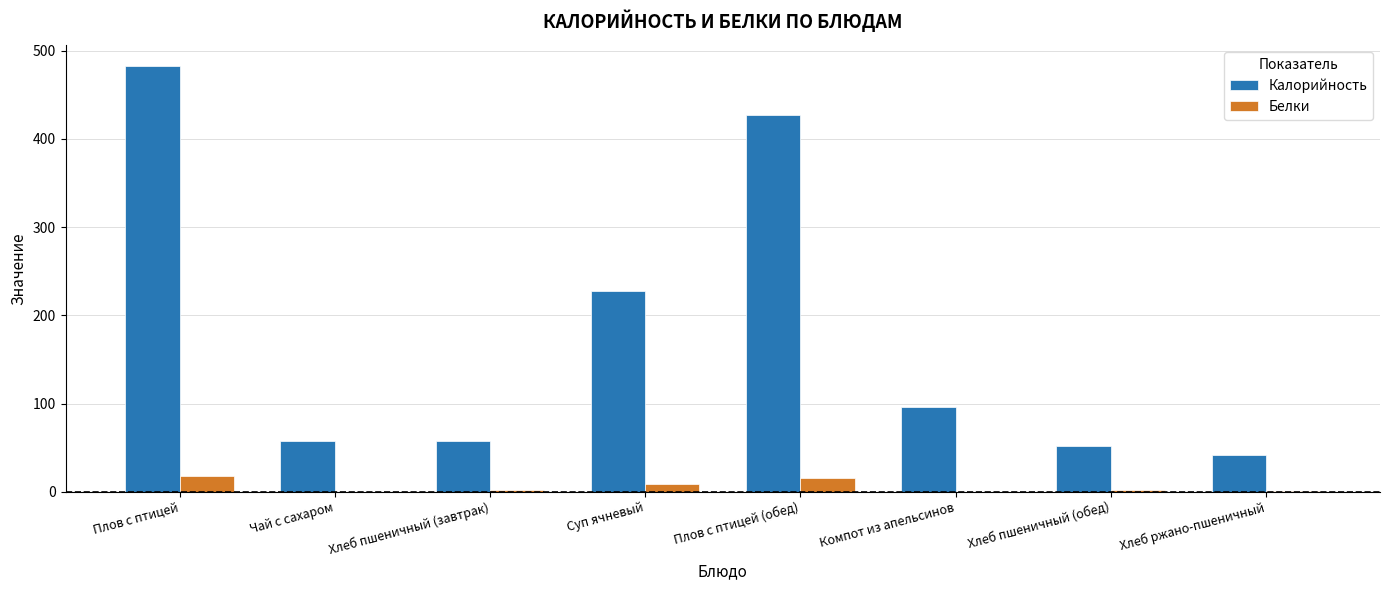

What is the greatest value displayed?

482.0